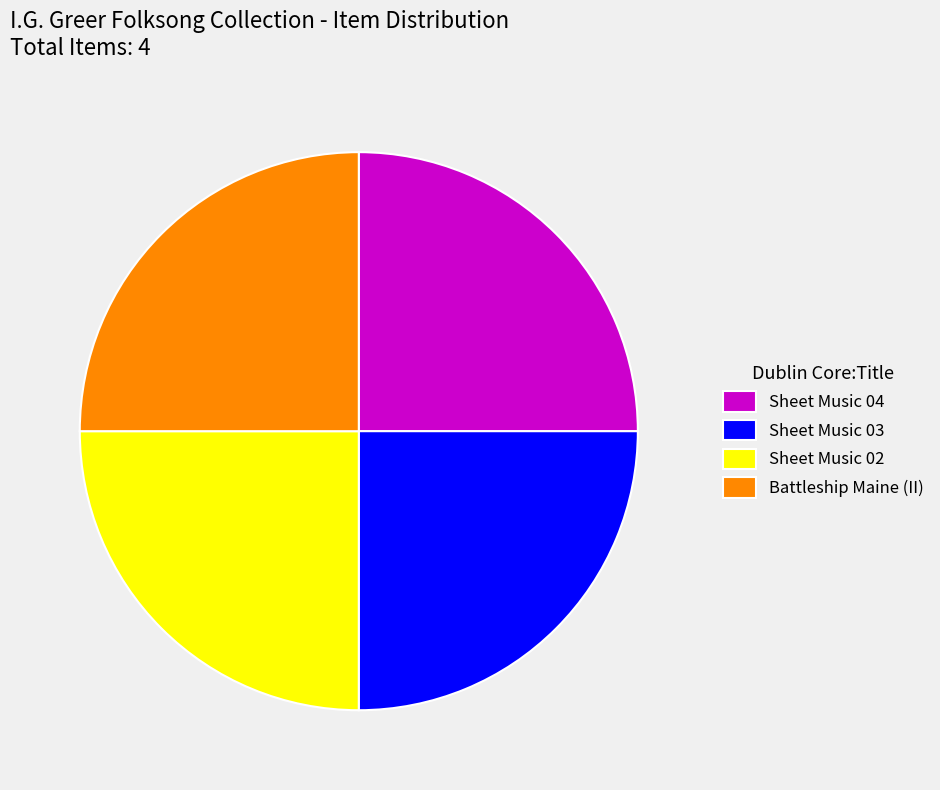

What is the ratio of the value at Sheet Music 04 to the value at Battleship Maine (II)?

1.0